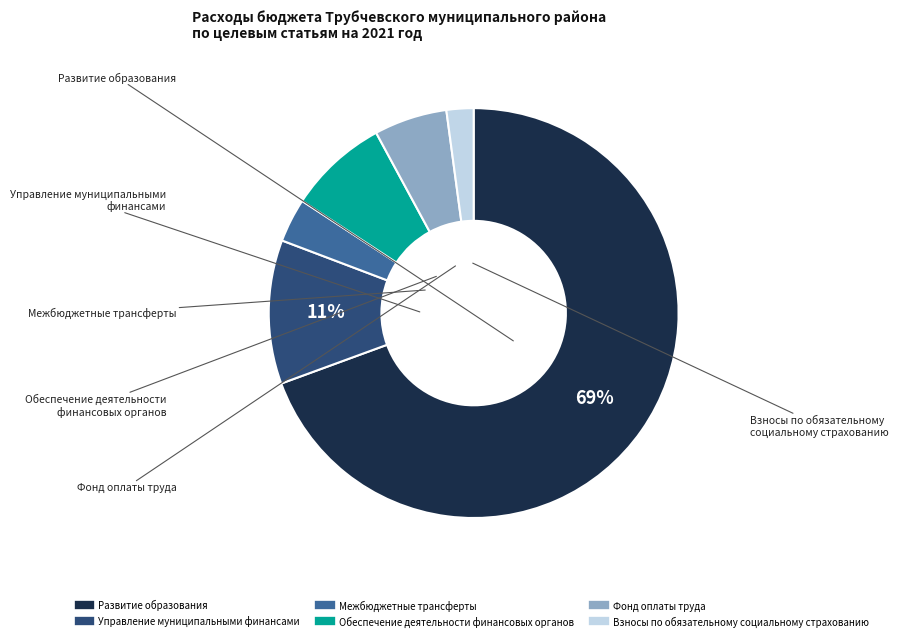

To the nearest percent, what is the average slice percentage?

17%